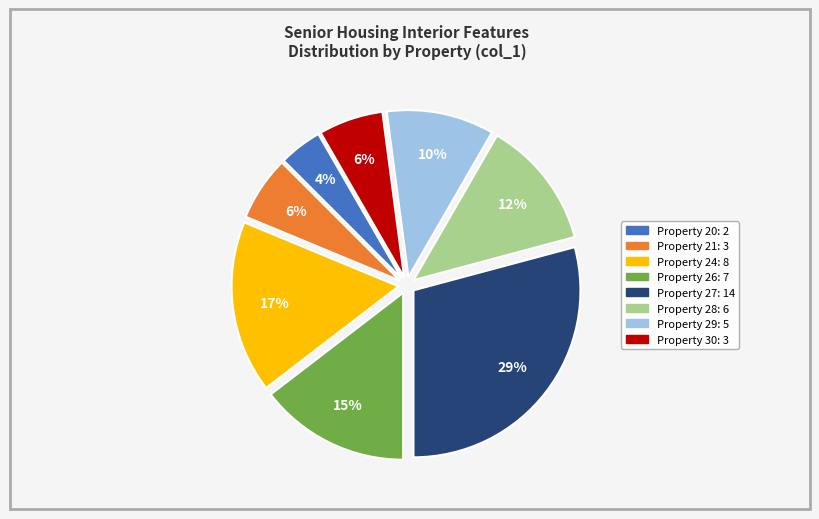

Is there any slice that represents more than half of the pie?

No